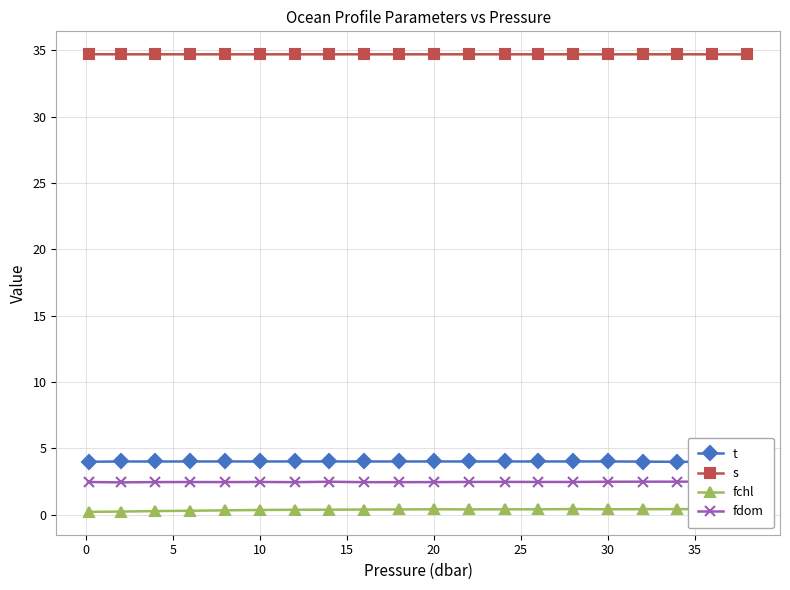

What is the minimum value for s?

34.7